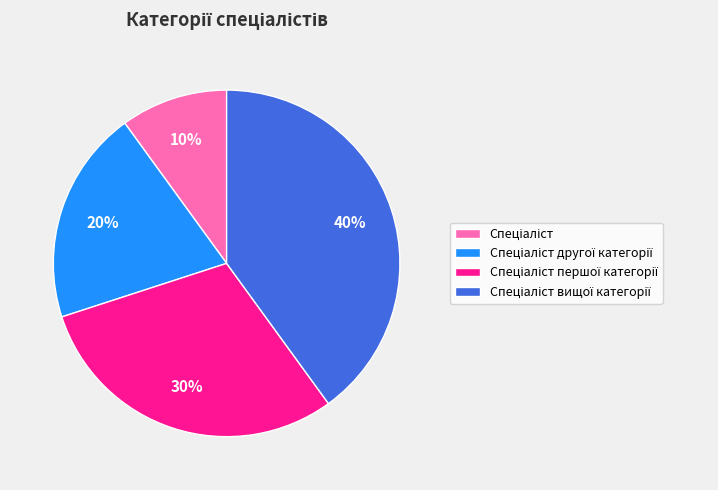

Is there any slice that represents more than half of the pie?

No